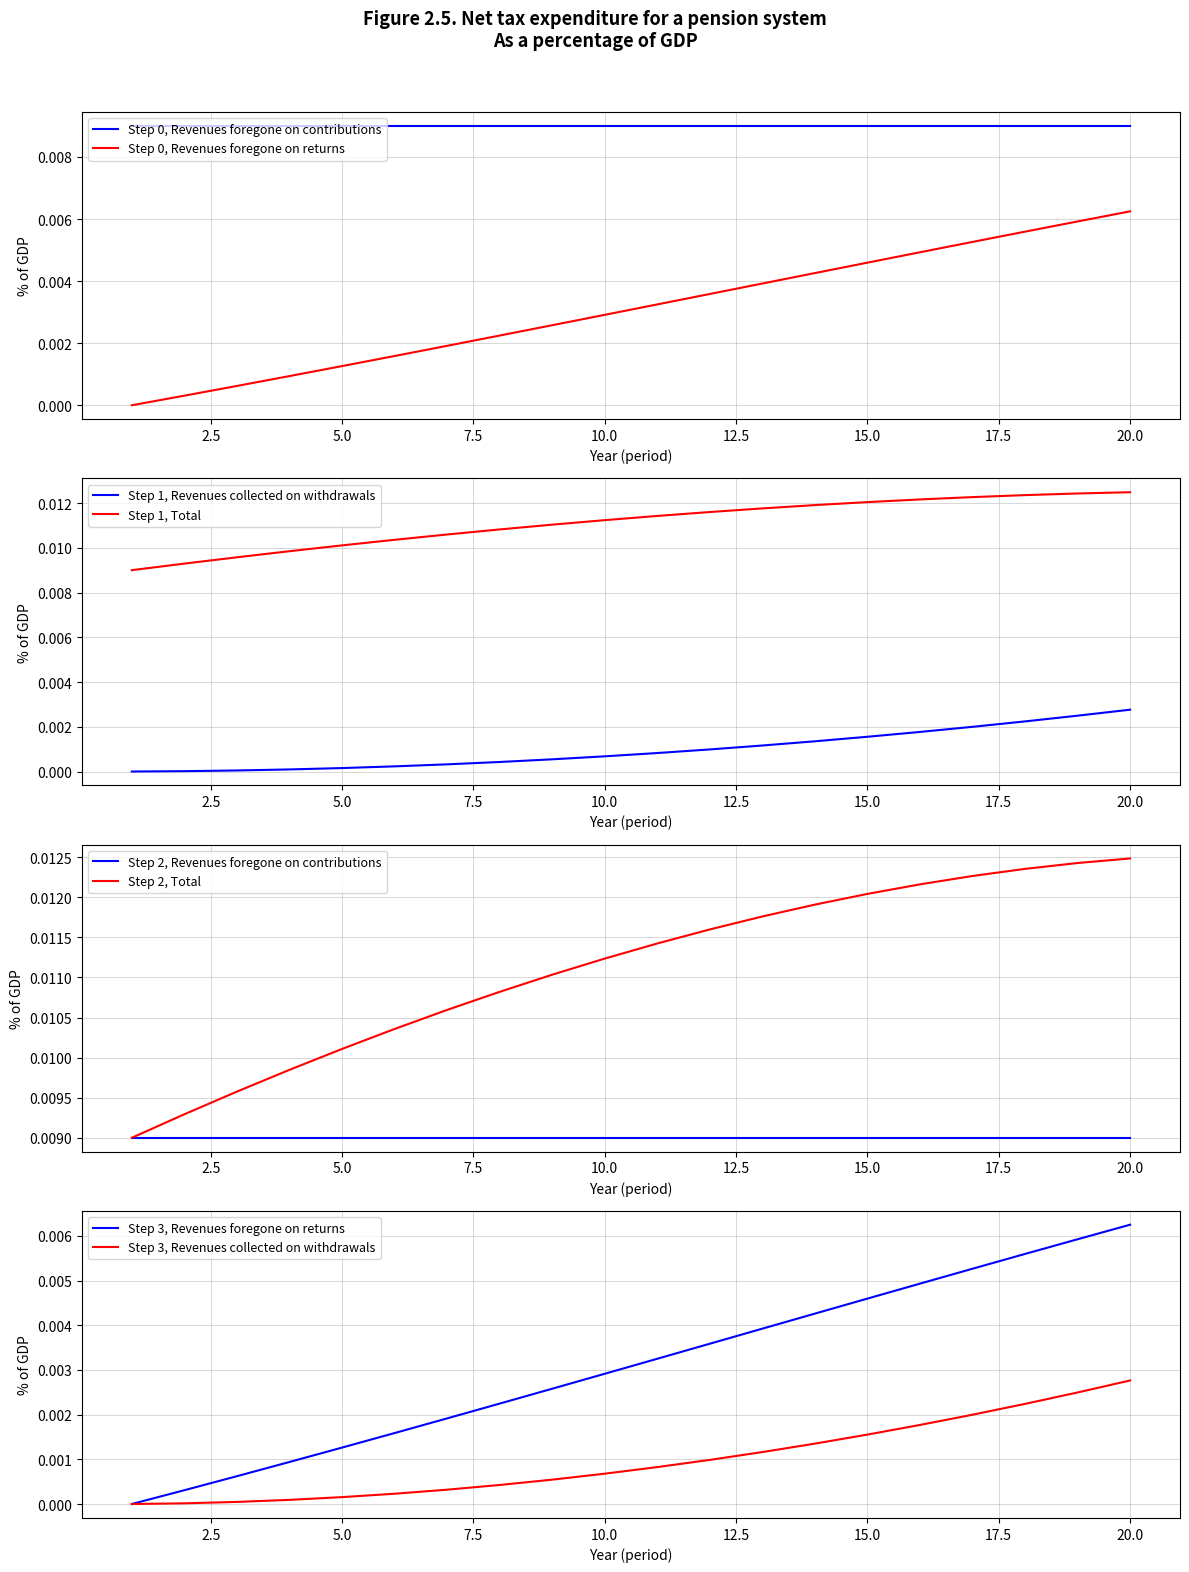

The Total series shows 0.0 at 5. True or false?

True